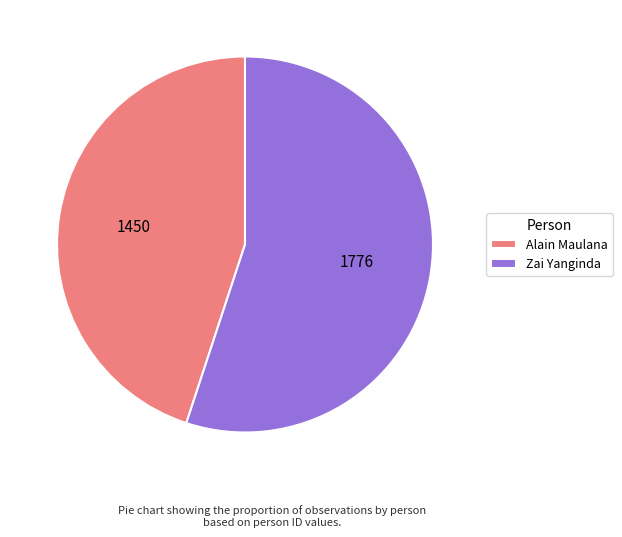

The Alain Maulana slice represents 45% of the pie. True or false?

True